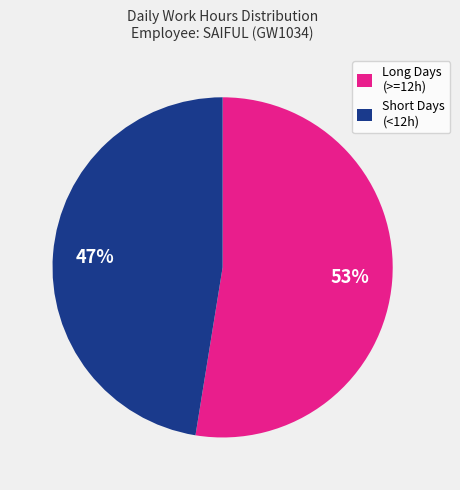

How many slices are in this pie chart?

2